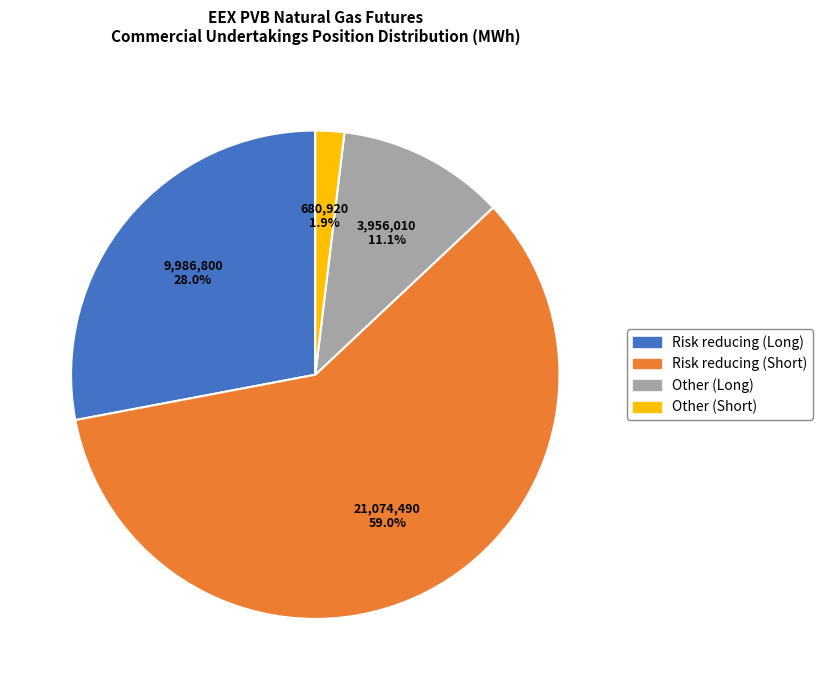

What is the total percentage of Risk reducing (Long) and Risk reducing (Short)?

87.0%